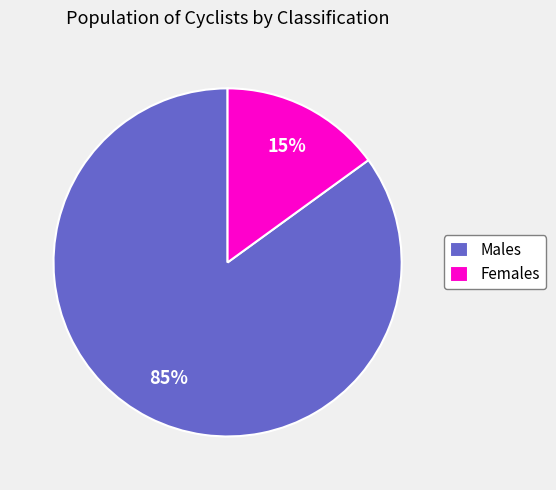

Rank the categories by value from highest to lowest.

Males, Females